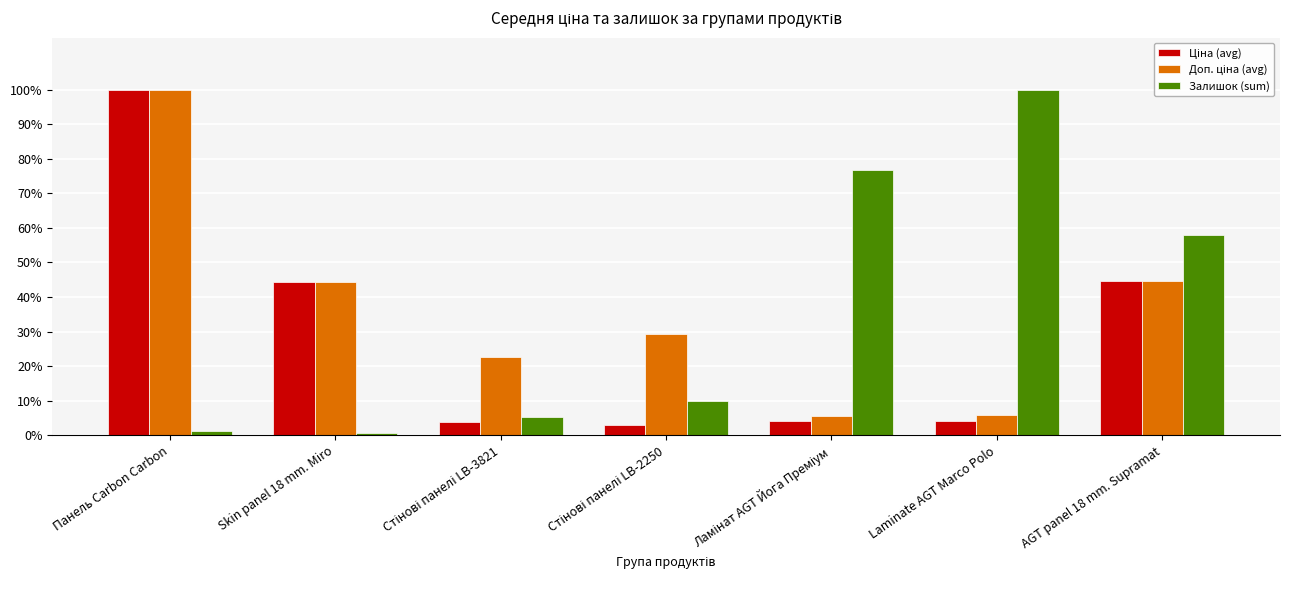

Are the bars horizontal?

No